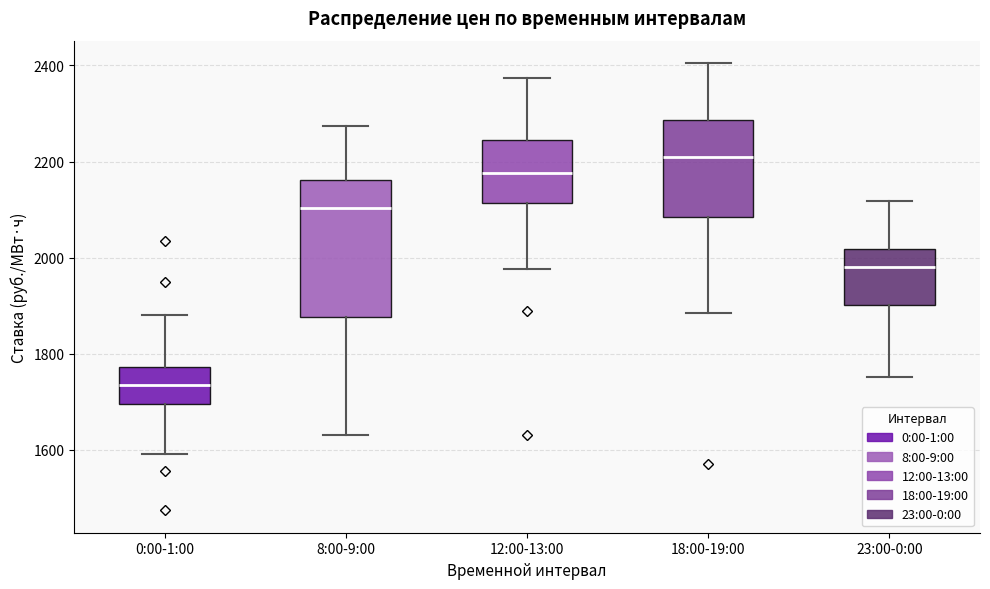

Where is the upper edge of the box for 18:00-19:00 on the y-axis? The values are not printed on the chart, so give them approximately, as read against the axis.

2280